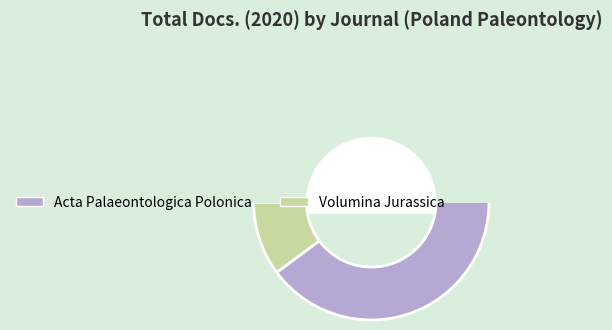

What is the change in value from Acta Palaeontologica Polonica to Volumina Jurassica?

-55